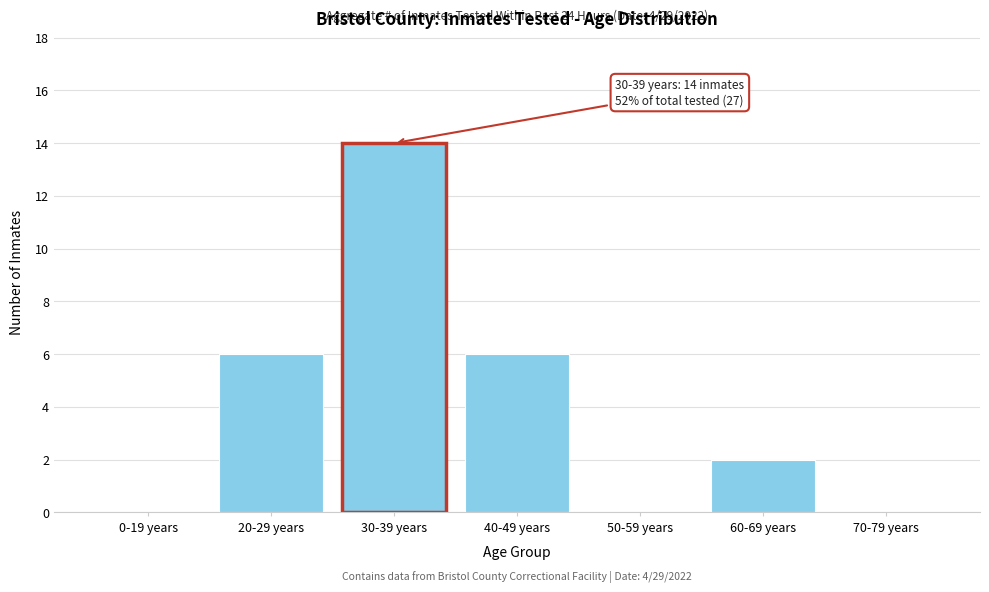

Reading left to right, list all the values displayed in this chart.

0-19 years=0	20-29 years=6	30-39 years=14	40-49 years=6	50-59 years=0	60-69 years=2	70-79 years=0